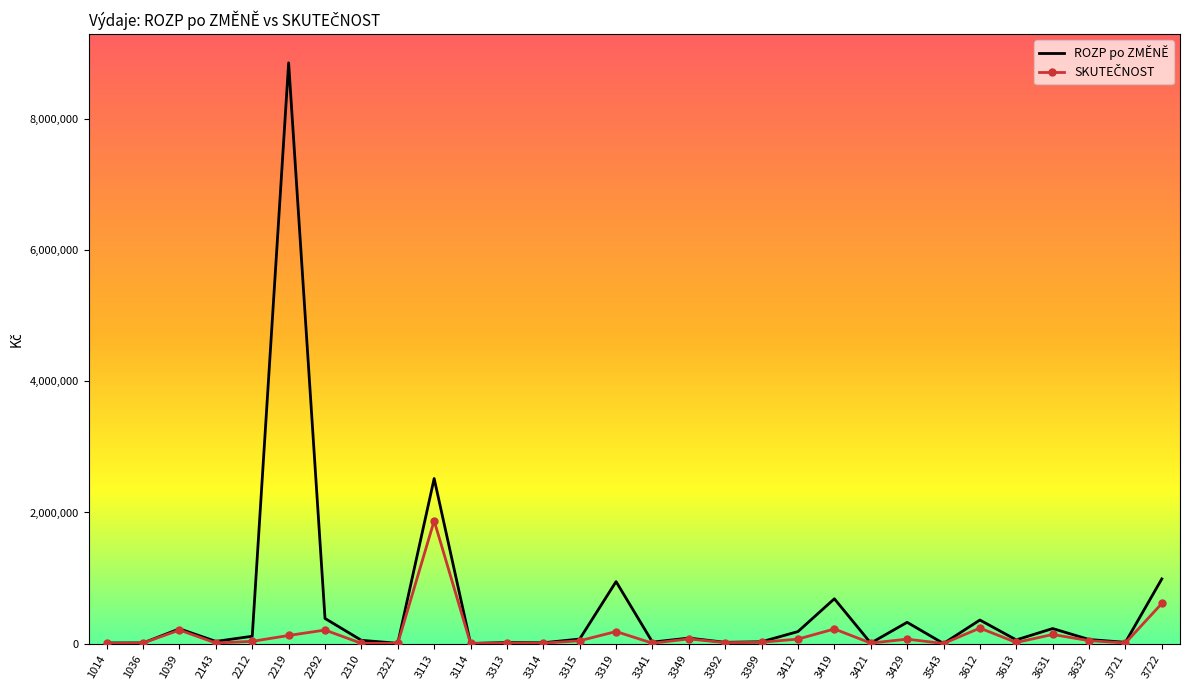

What is the approximate value of ROZP po ZMĚNĚ at 3114?

2500.0